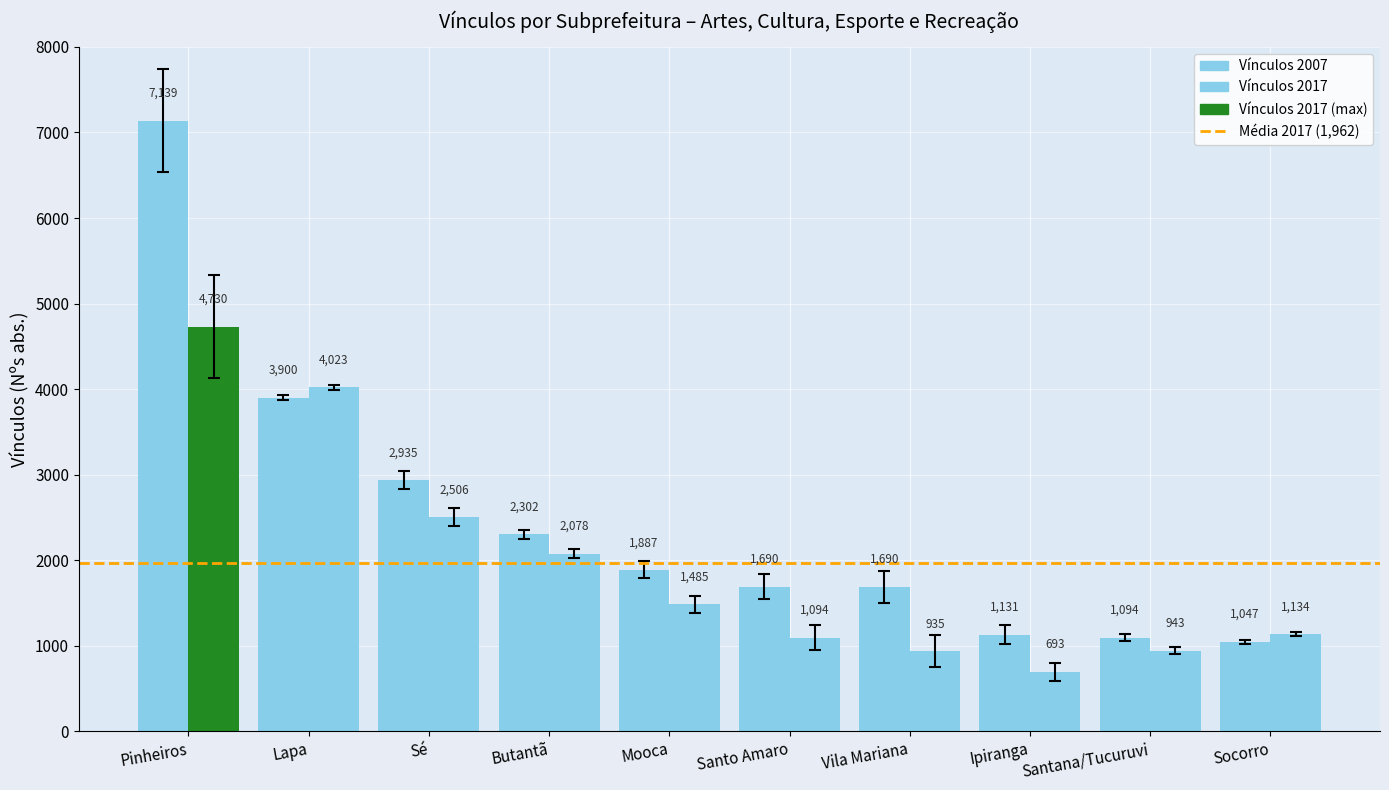

What is the label of the 5th bar from the right?

Santo Amaro